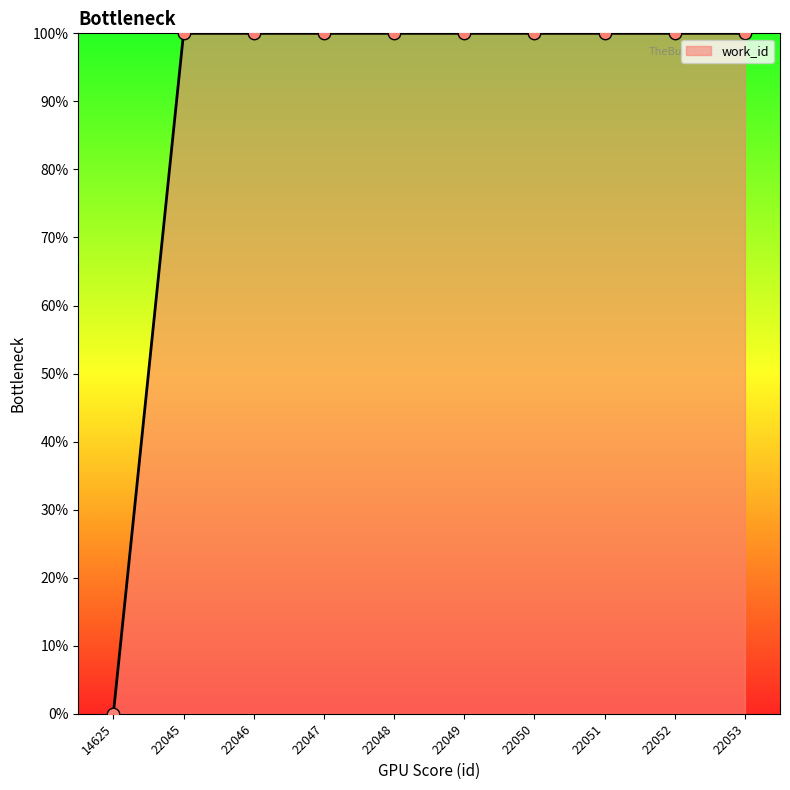

Approximately how many times larger is the value at 22052 compared to 22049?

1.0